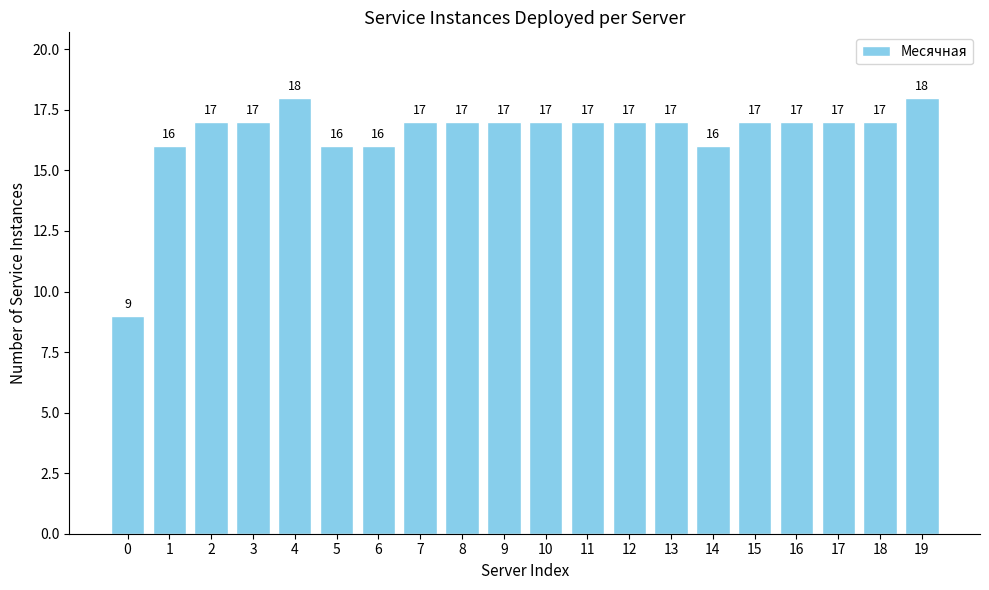

Which has a higher value, 5 or 11?

11